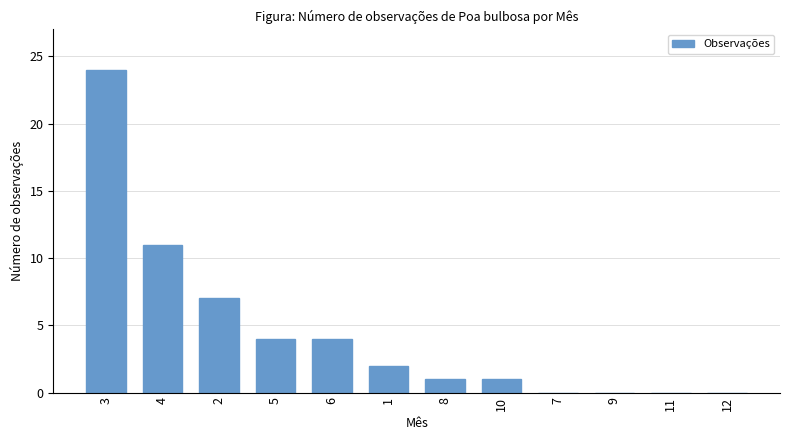

Is it true that the value at 2 is 7?

True